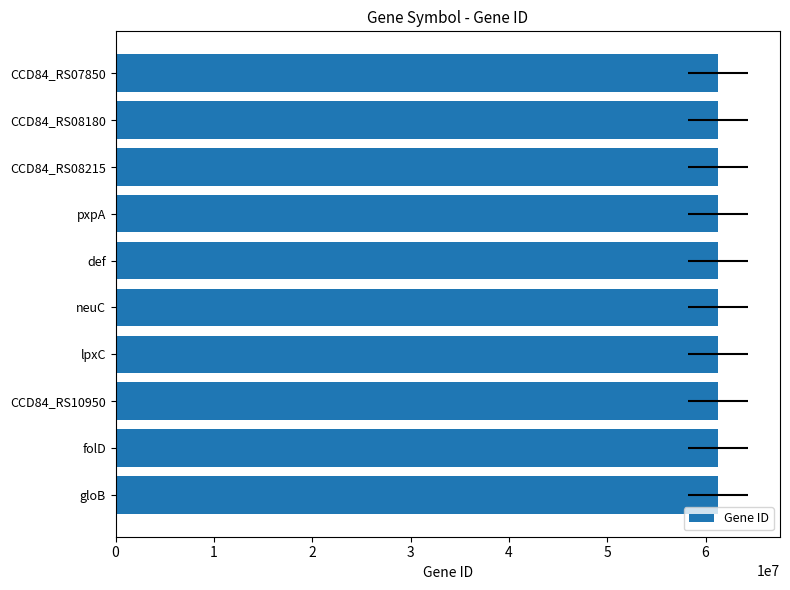

Rank the categories by value from highest to lowest.

gloB, folD, CCD84_RS10950, lpxC, neuC, def, pxpA, CCD84_RS08215, CCD84_RS08180, CCD84_RS07850